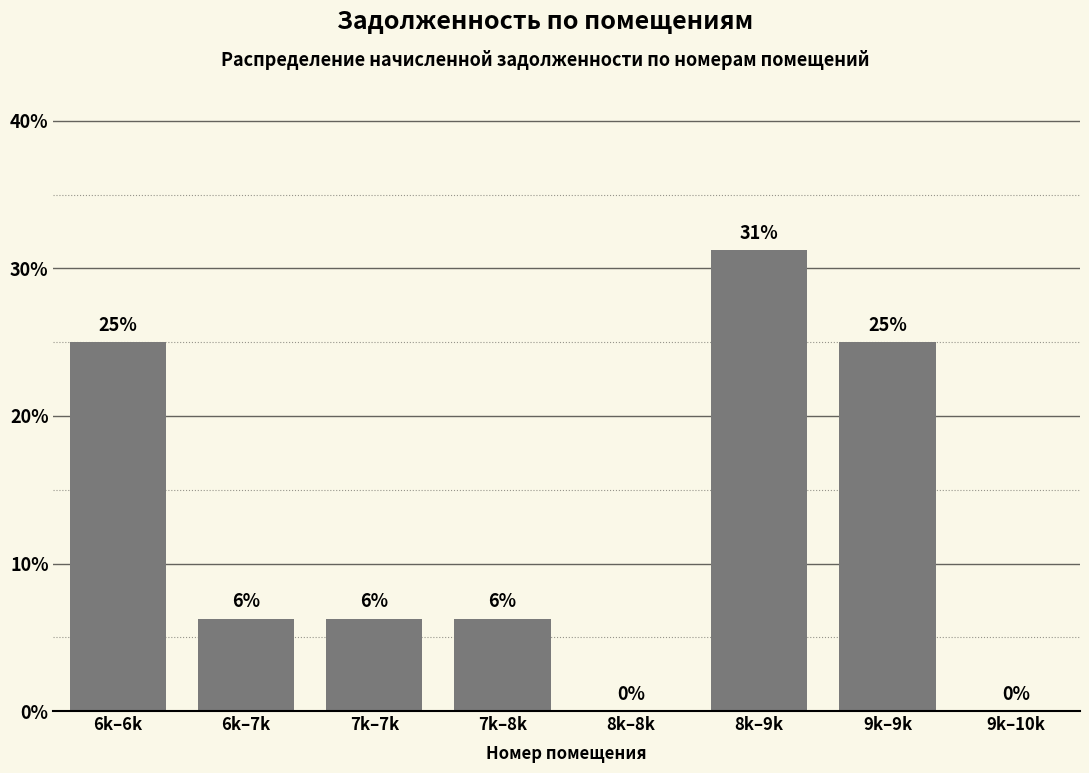

What is the change in value from 7k–8k to 8k–9k?

+25.0